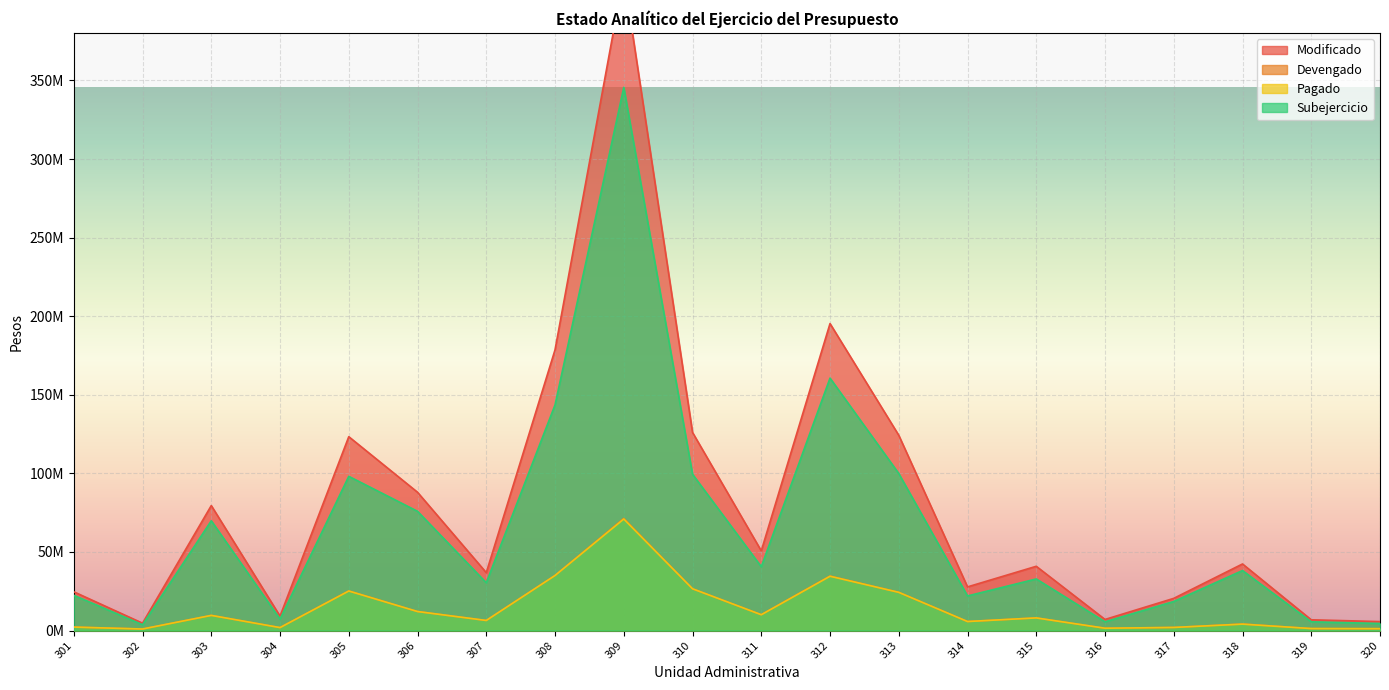

What is the difference between the highest and lowest values at 303?

69873868.2